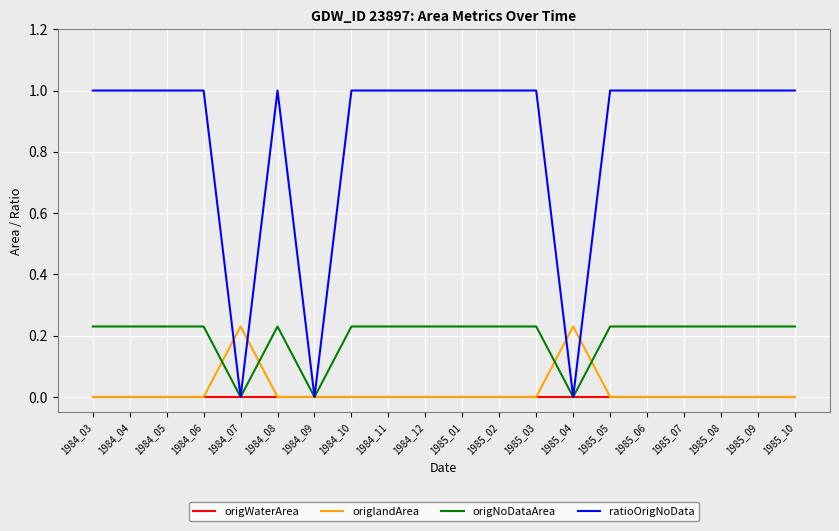

What is the total value across all series at 1985_02?

1.2